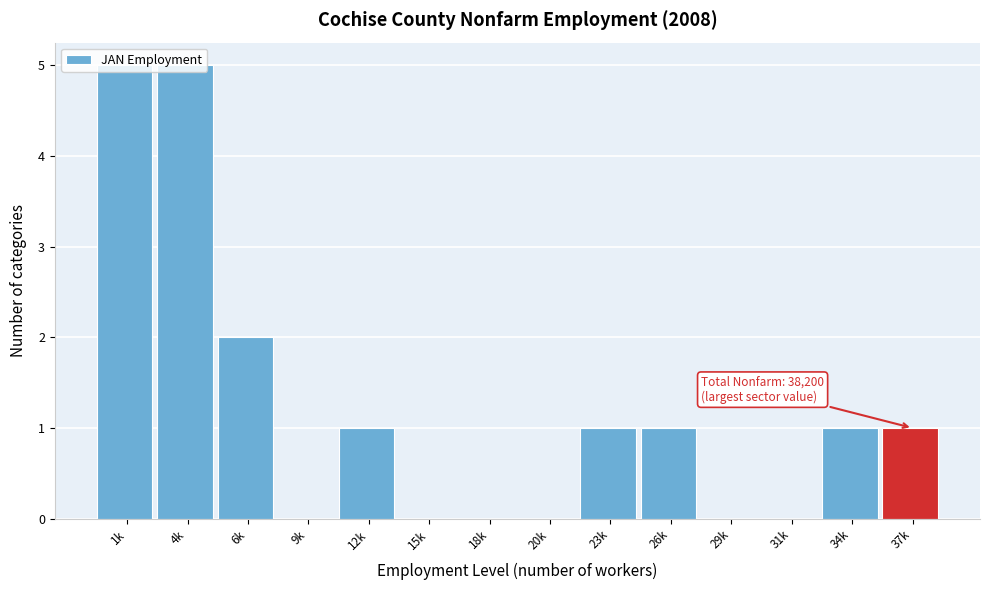

Between 29k and 1k, which is larger?

1k